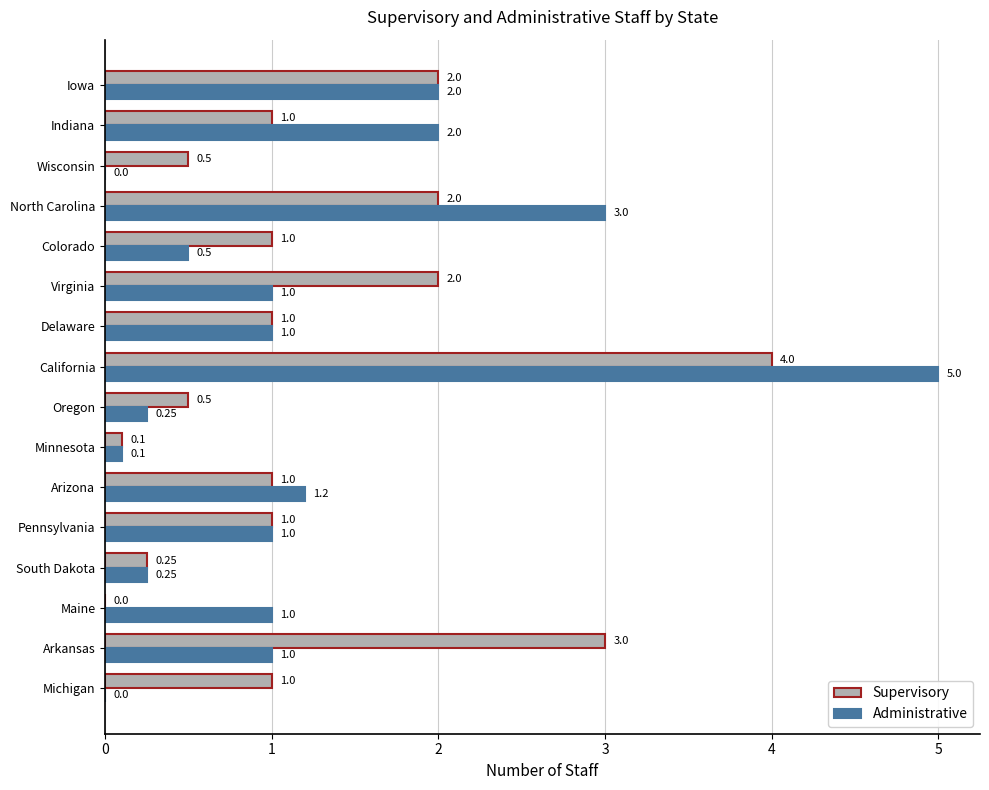

Which series has the largest total across all categories?

Supervisory